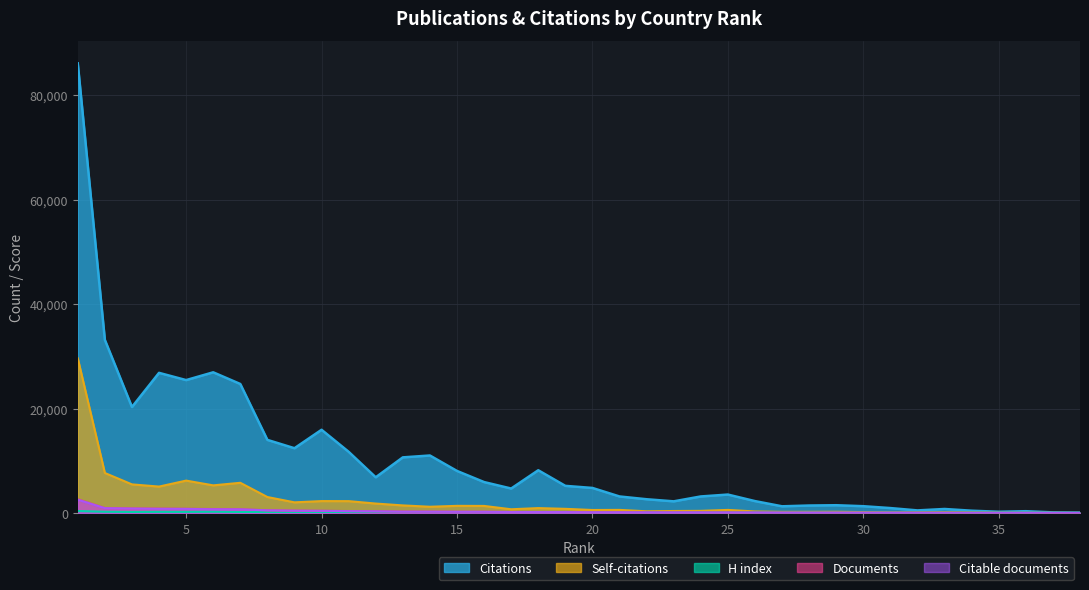

At which label does Citations reach its peak?

1